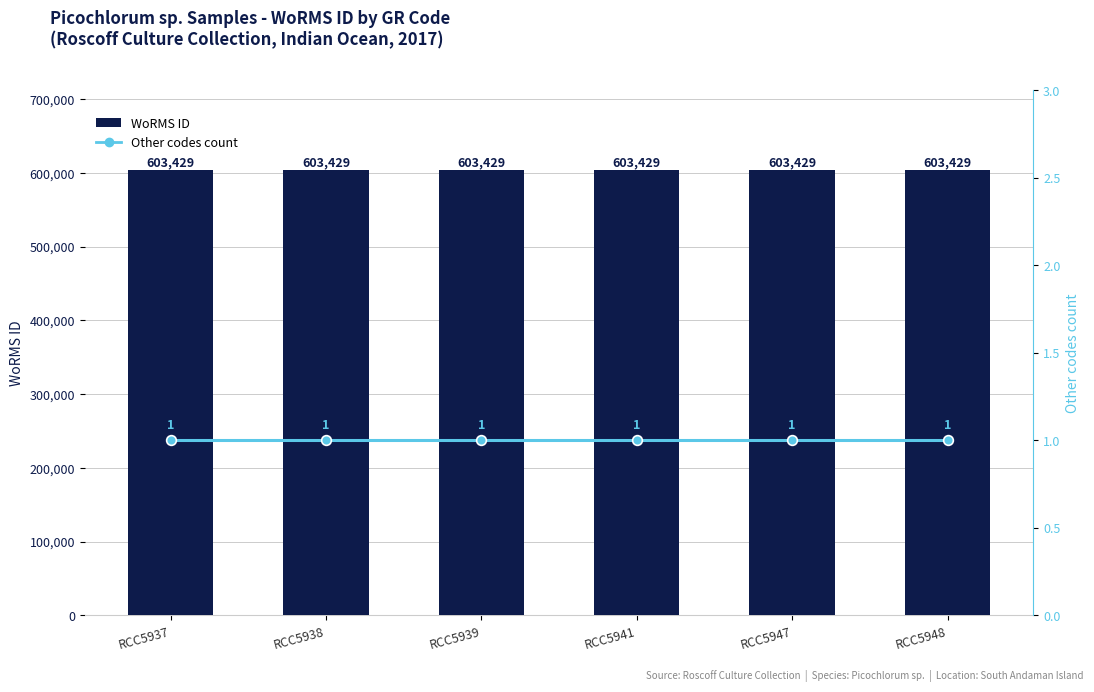

The value of WoRMS ID at RCC5941 is 603429. True or false?

True